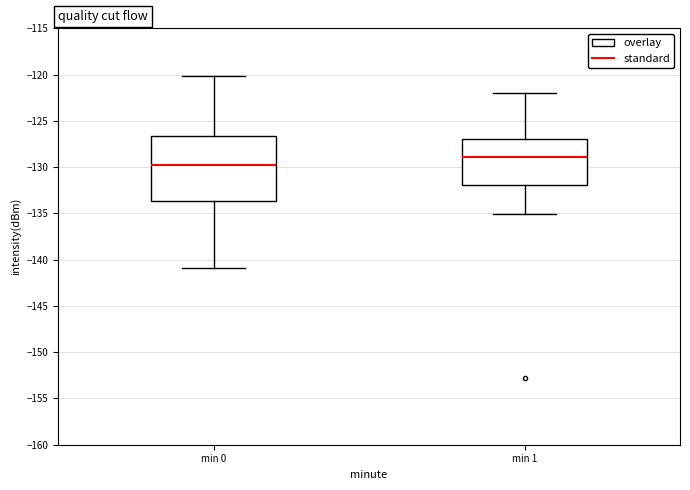

Which box's median line is the highest?

min 1